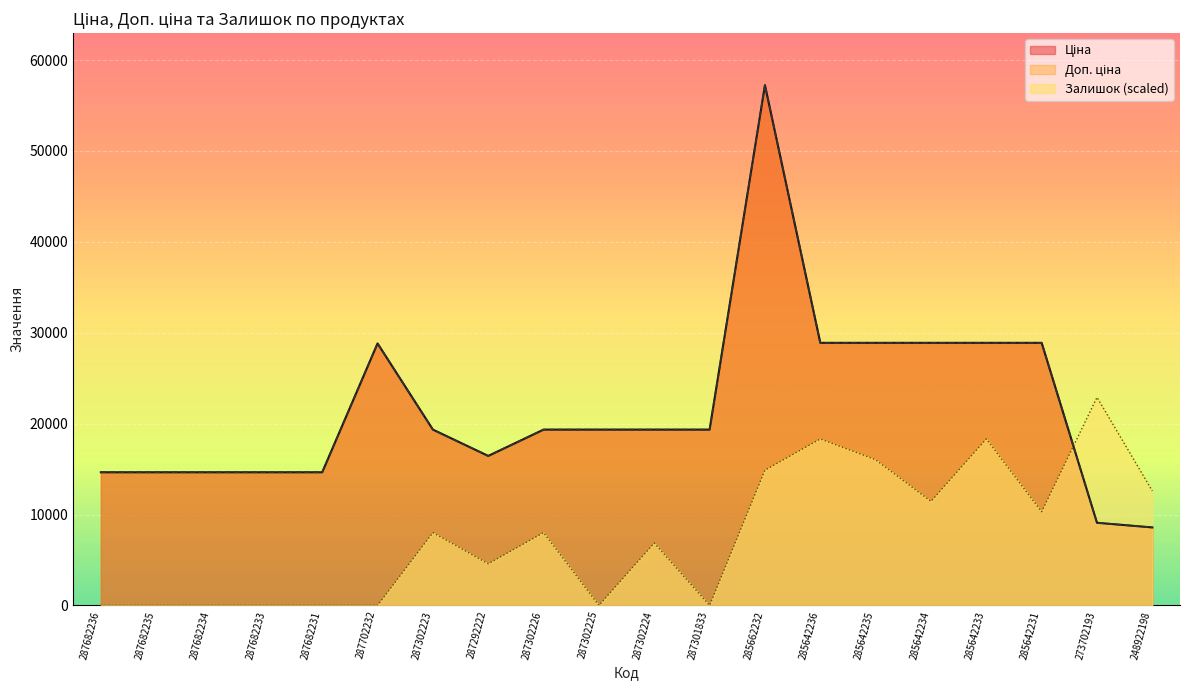

At 248922198, list the series in order from smallest to largest.

Ціна, Доп. ціна, Залишок